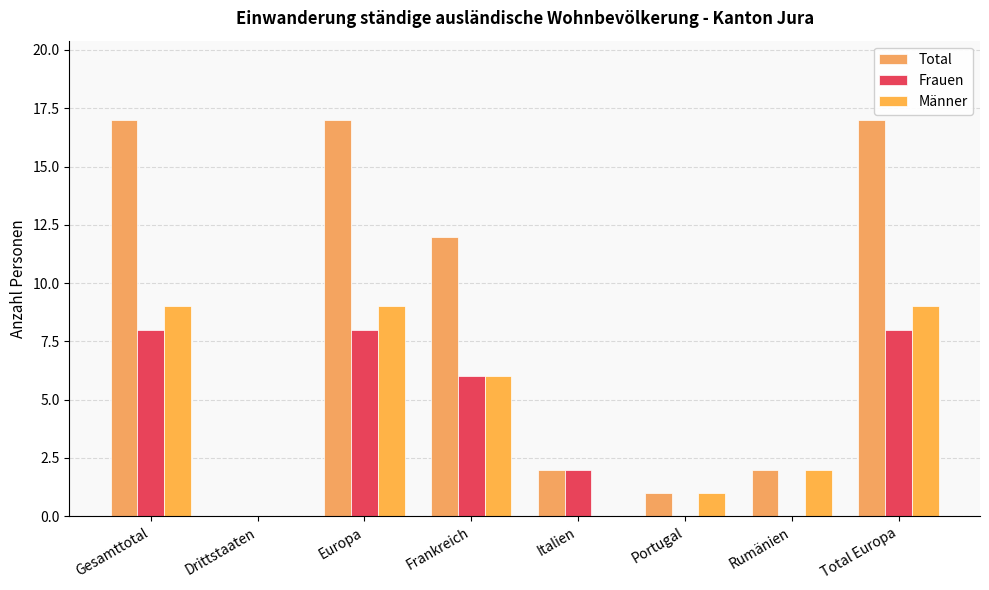

At which label does Total first exceed 12?

Gesamttotal